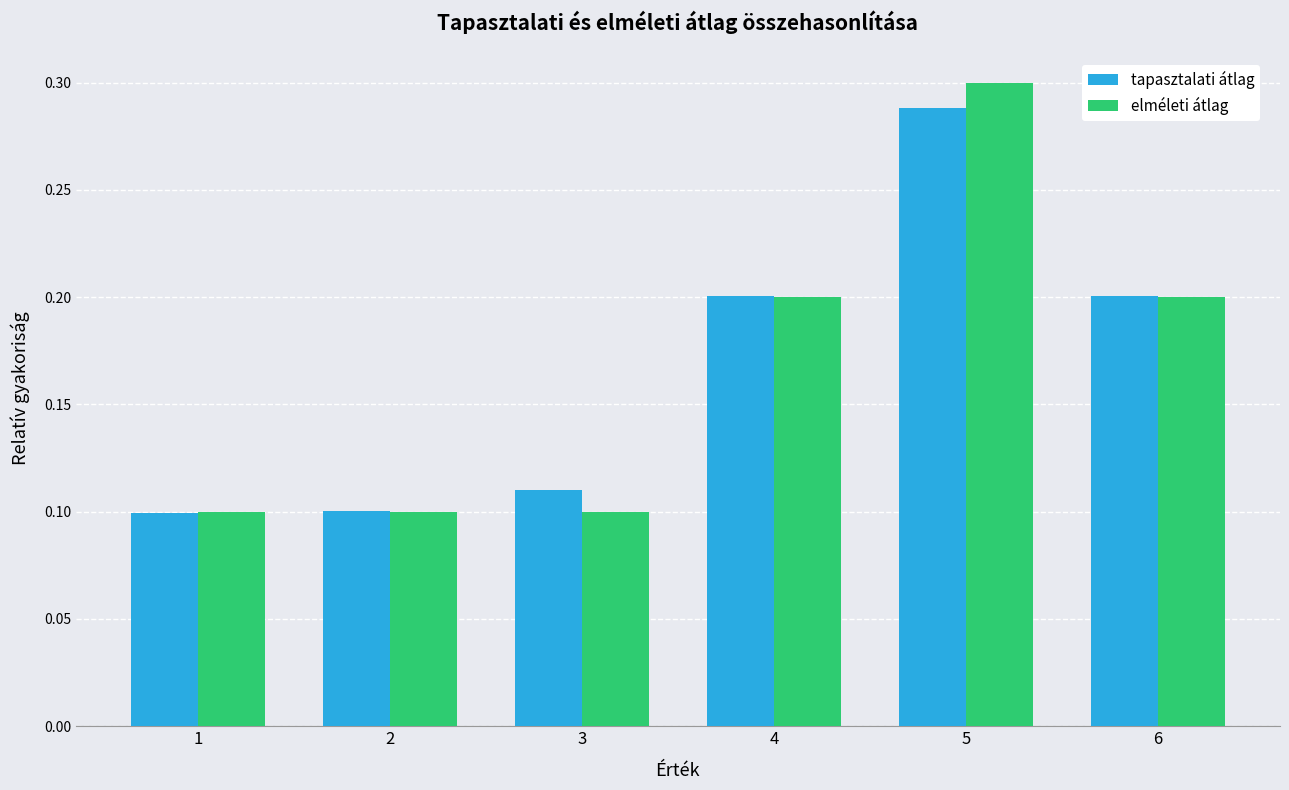

Is it true that elméleti átlag equals 0.0 at 1?

False